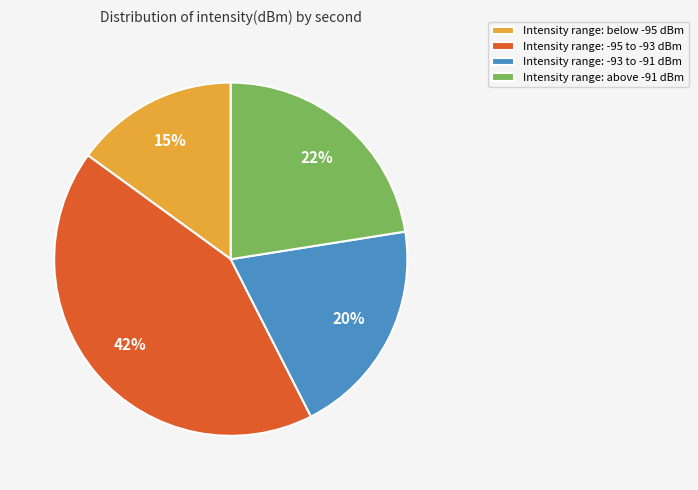

To the nearest percent, what is the difference between the largest and smallest slice percentages?

28%